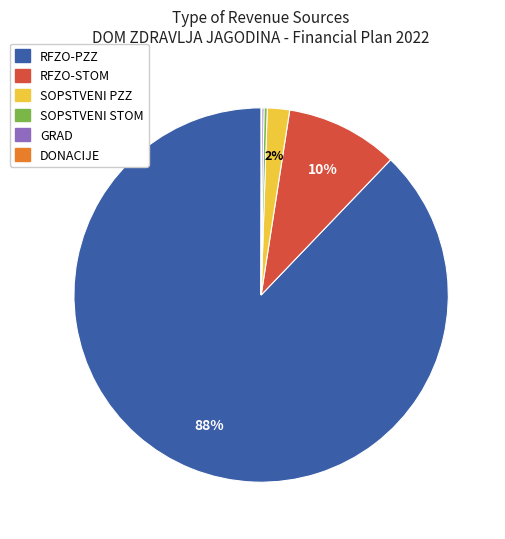

To the nearest percent, what is the difference between the largest and smallest slice percentages?

88%